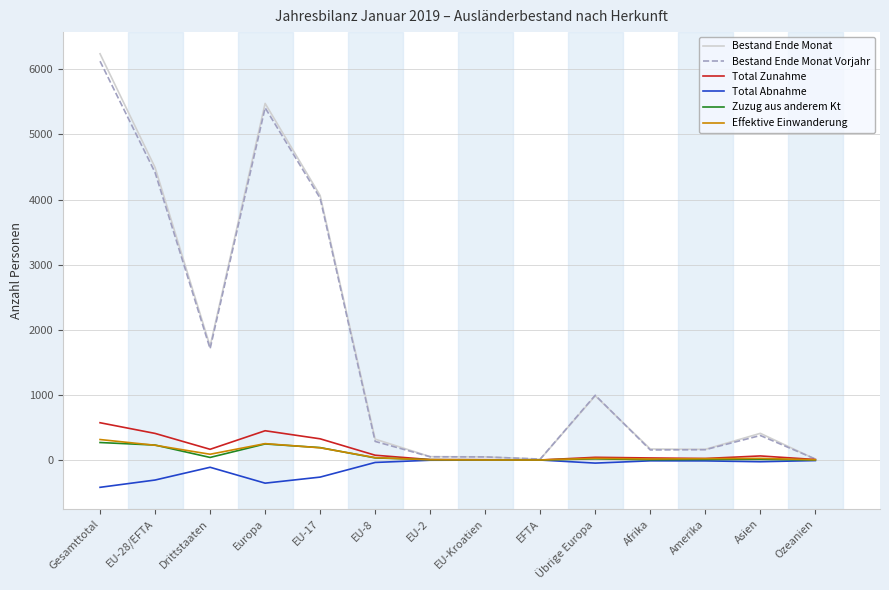

Count the number of categories in the chart.

14